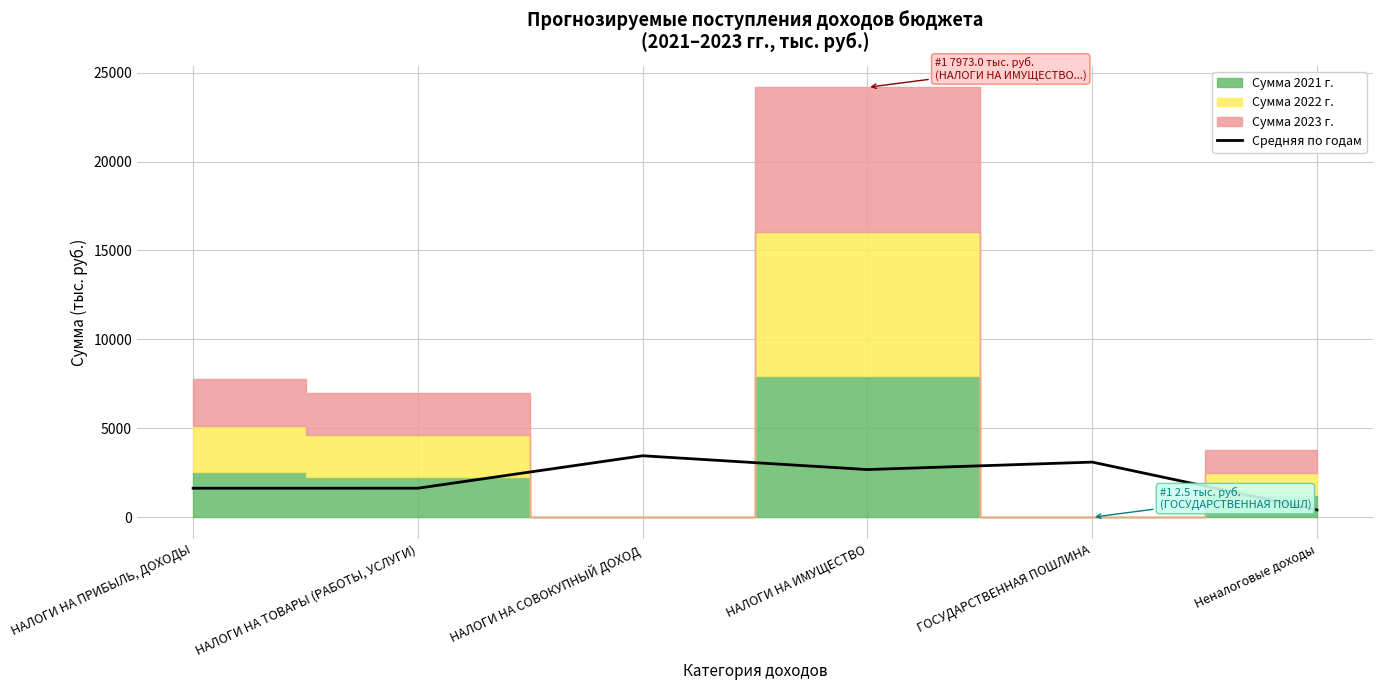

True or false: Средняя по годам has a value of 2688.1 at НАЛОГИ НА ИМУЩЕСТВО.

True